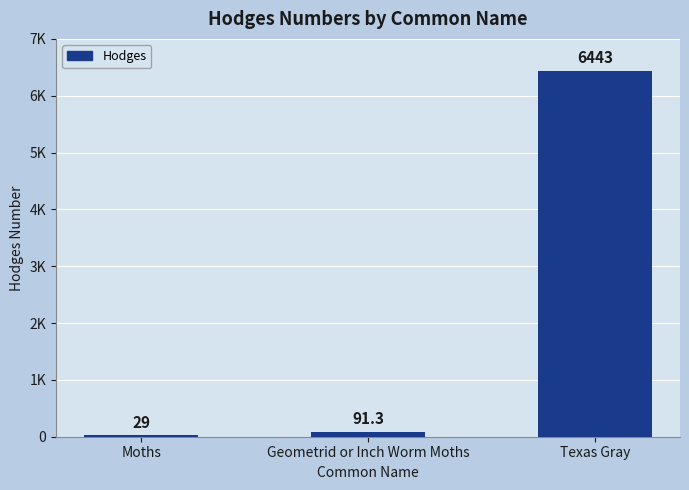

Are the bars horizontal?

No